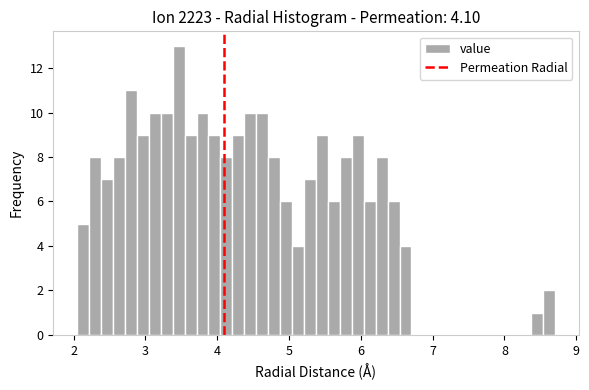

Read against the x-axis, roughly where is the centre of the tallest bar?

3.5